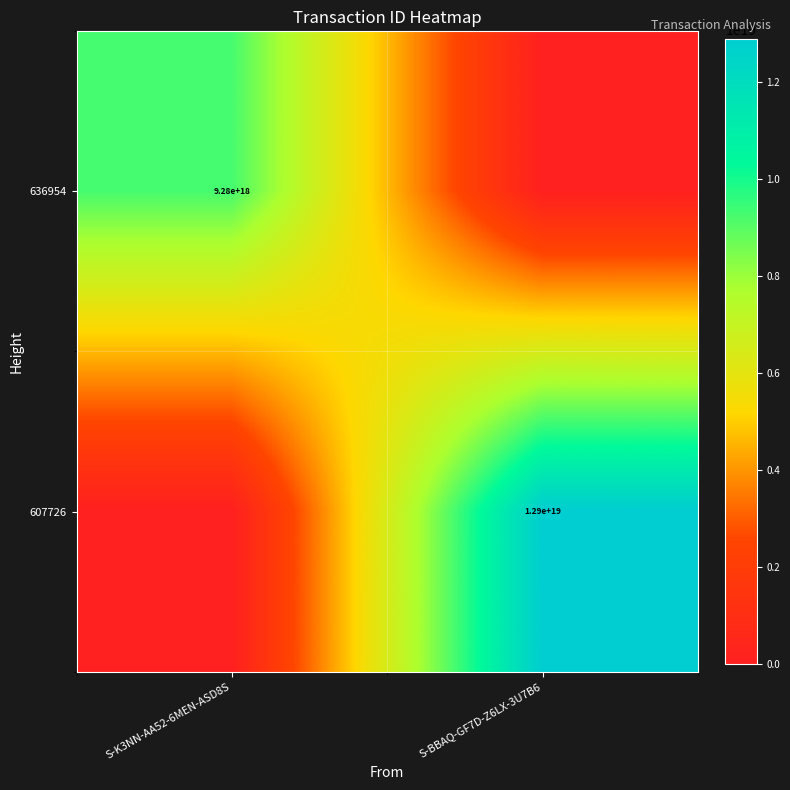

True or false: 636954 has a value of 12105101827505512448 at S-K3NN-AA52-6MEN-ASD8S.

False